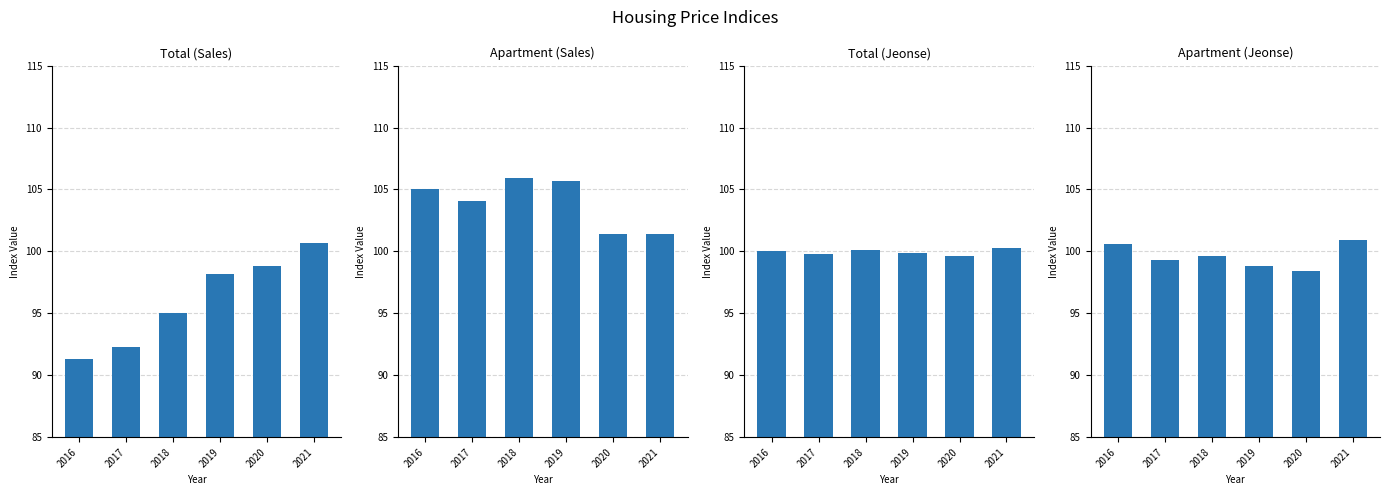

Between 2017 and 2021, which is larger?

2021